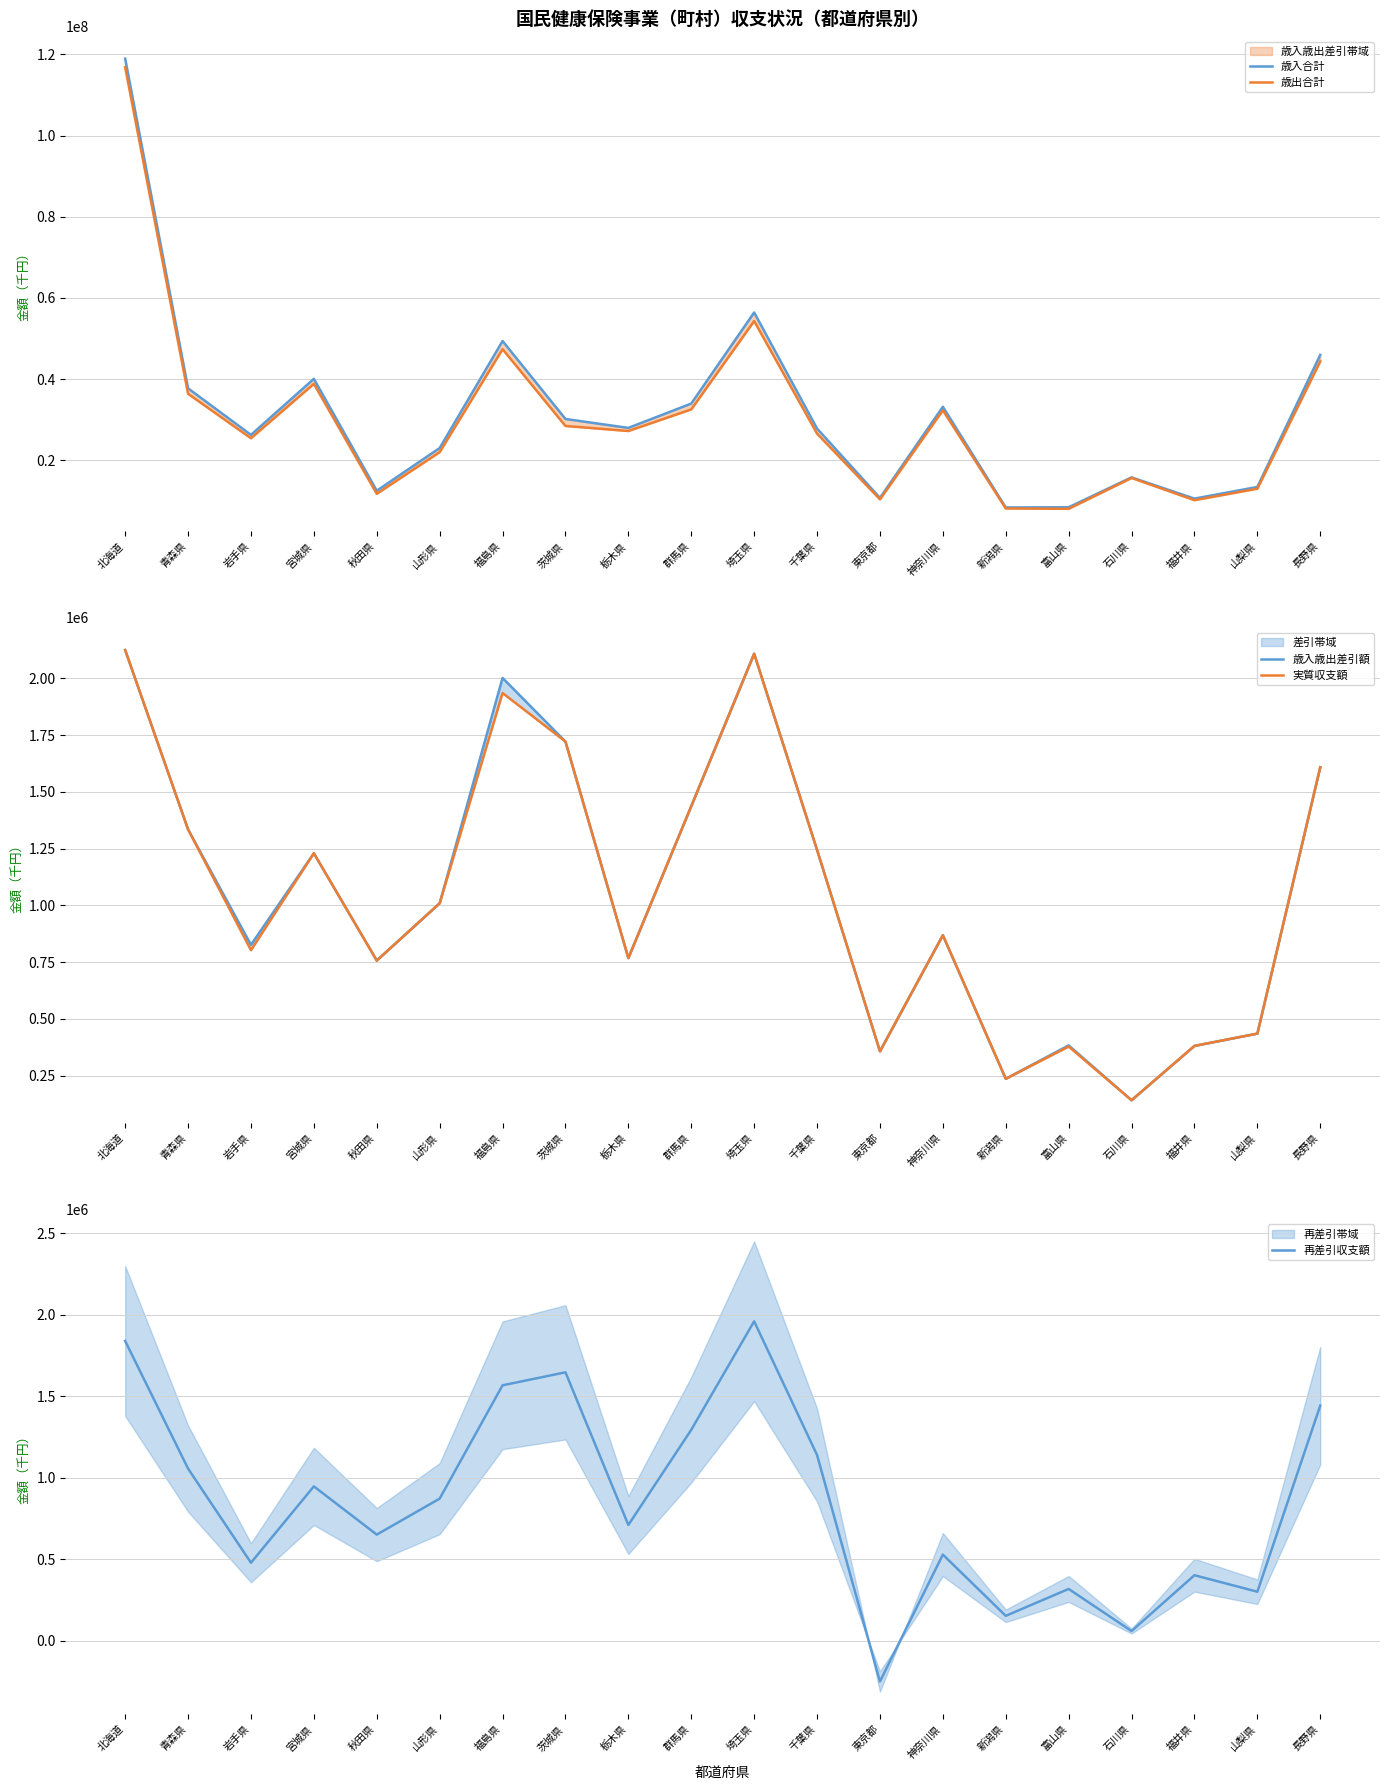

How many series are shown in this chart?

5